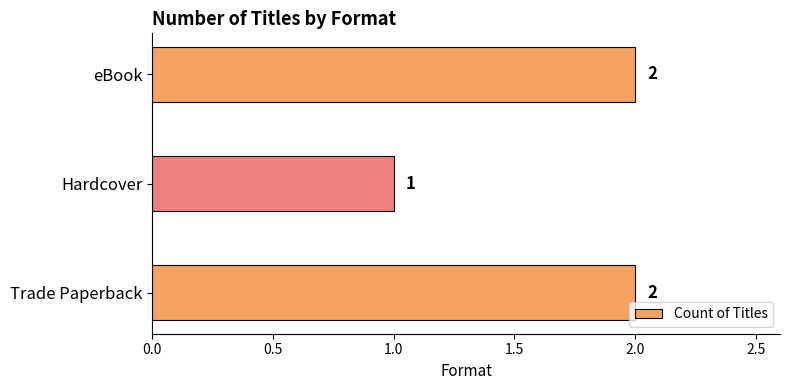

What is the sum of the values at Hardcover and Trade Paperback?

3